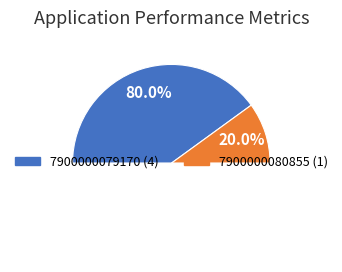

Rank the categories by value from lowest to highest.

7900000080855, 7900000079170